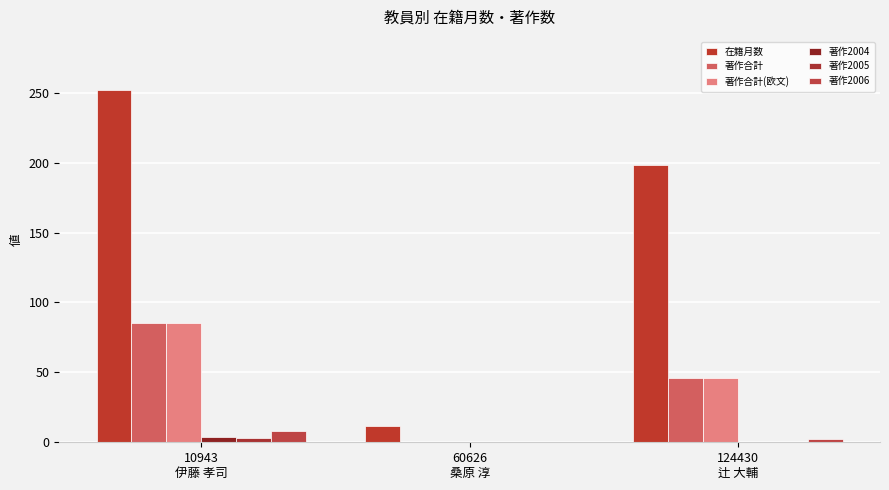

What are all the series names shown in the legend?

在籍月数, 著作合計, 著作合計(欧文), 著作2004, 著作2005, 著作2006